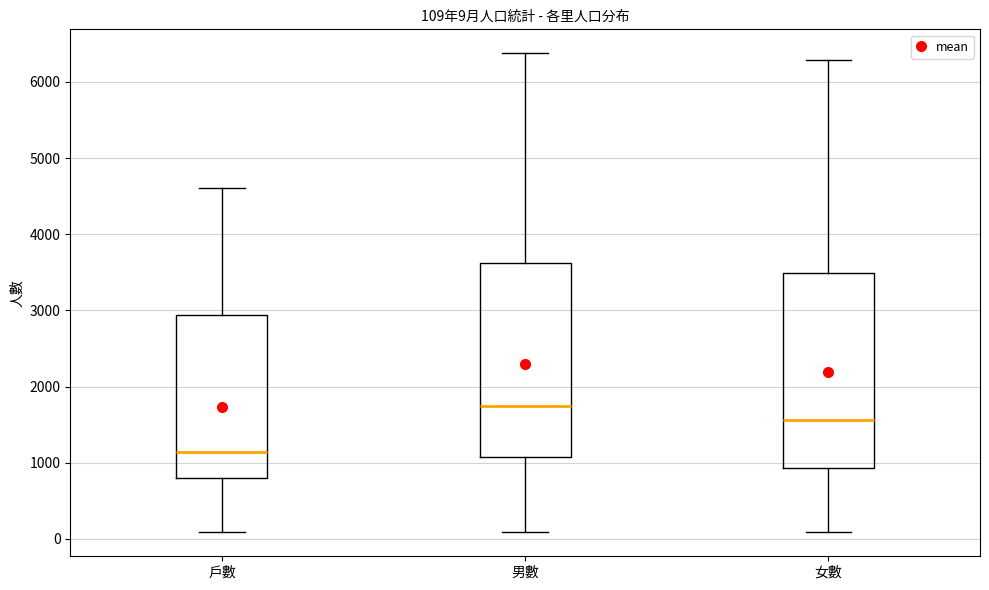

Which box's median line is the lowest?

戶數